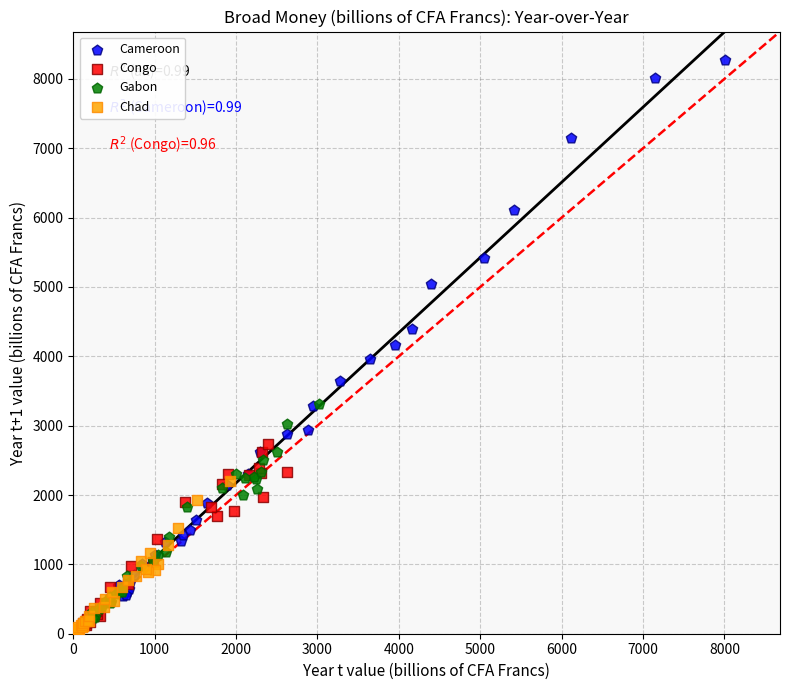

Which series reaches the maximum Y coordinate?

Cameroon